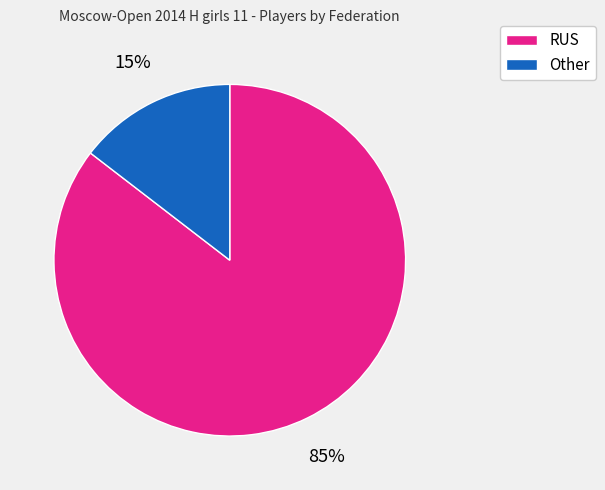

The RUS slice represents 94% of the pie. True or false?

False